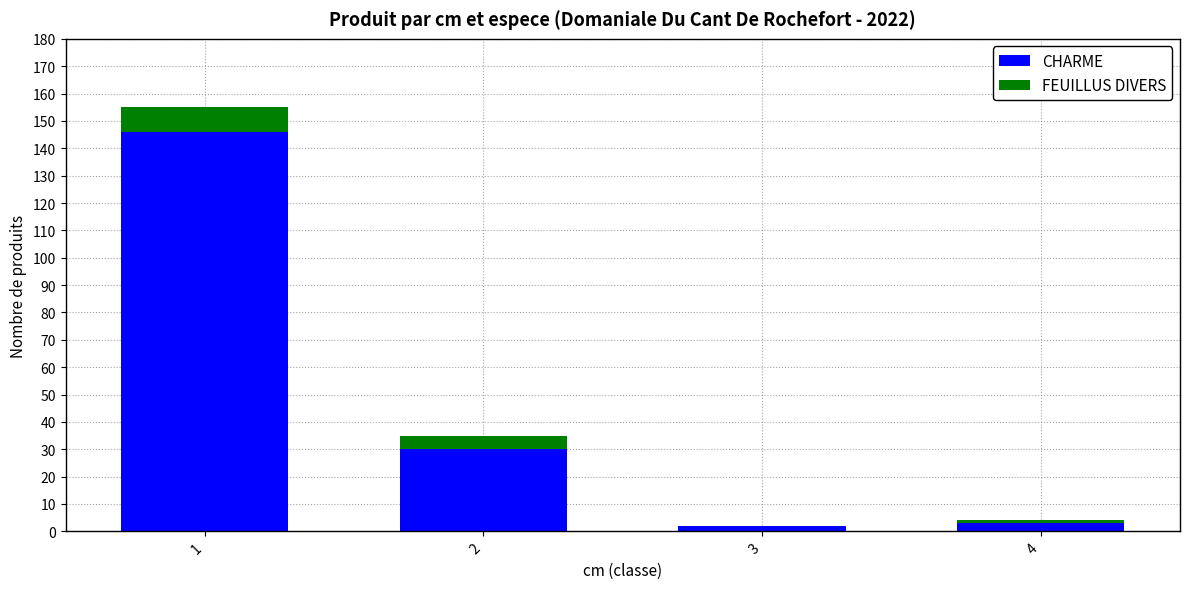

Reading left to right, transcribe the values for CHARME.

1=146	2=30	3=2	4=3